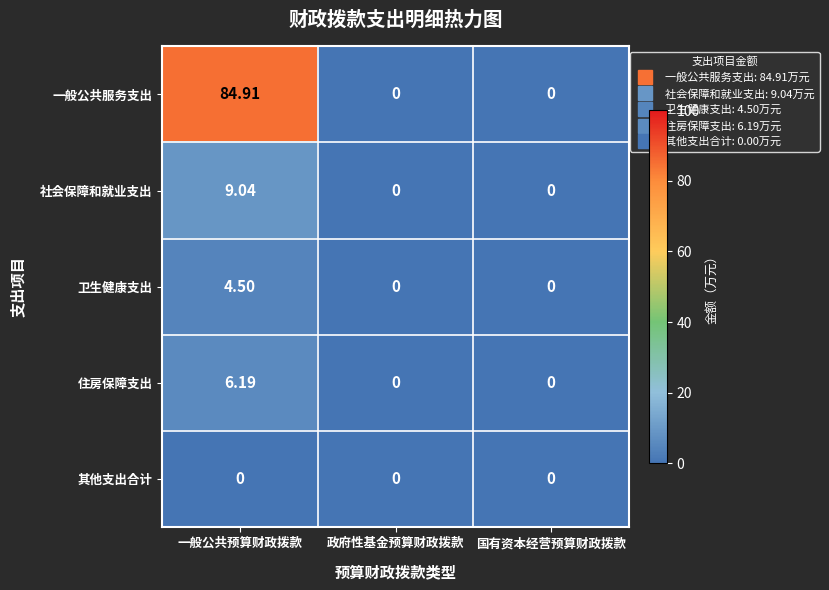

Which category has the highest value in the 一般公共服务支出 series?

一般公共预算财政拨款